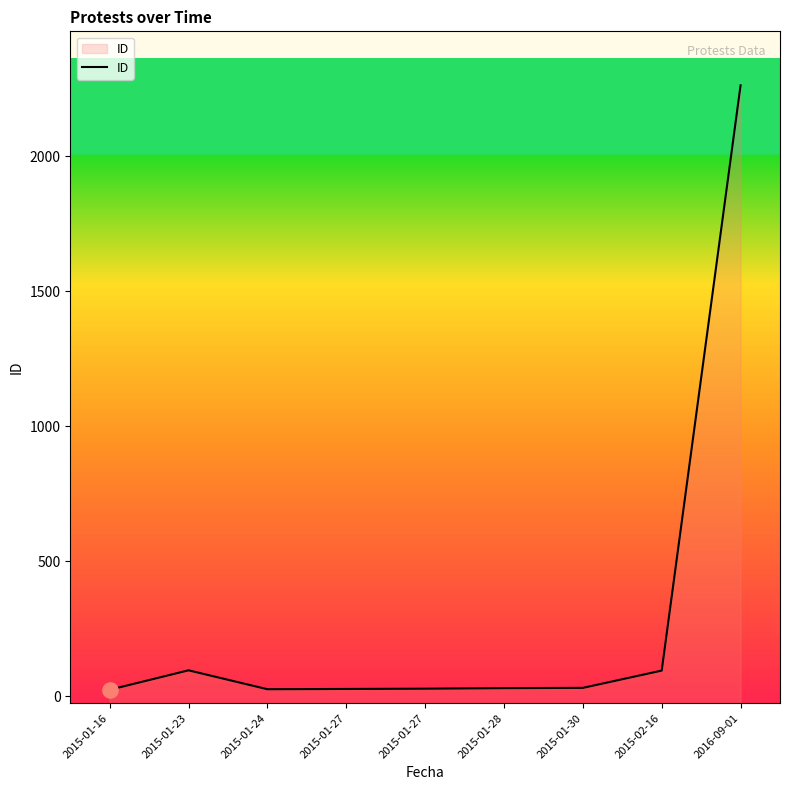

Which has a higher value, 2015-01-24 or 2015-01-27?

2015-01-27